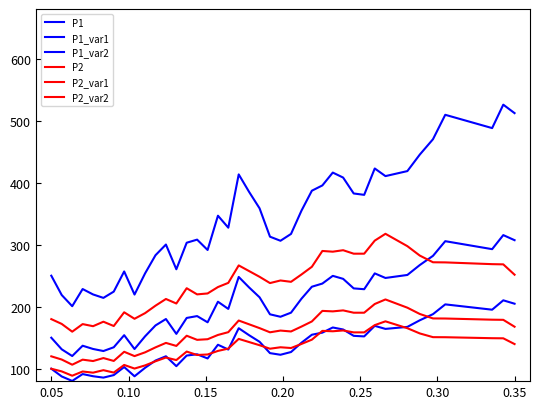

Which series has the largest total across all categories?

P1_var2